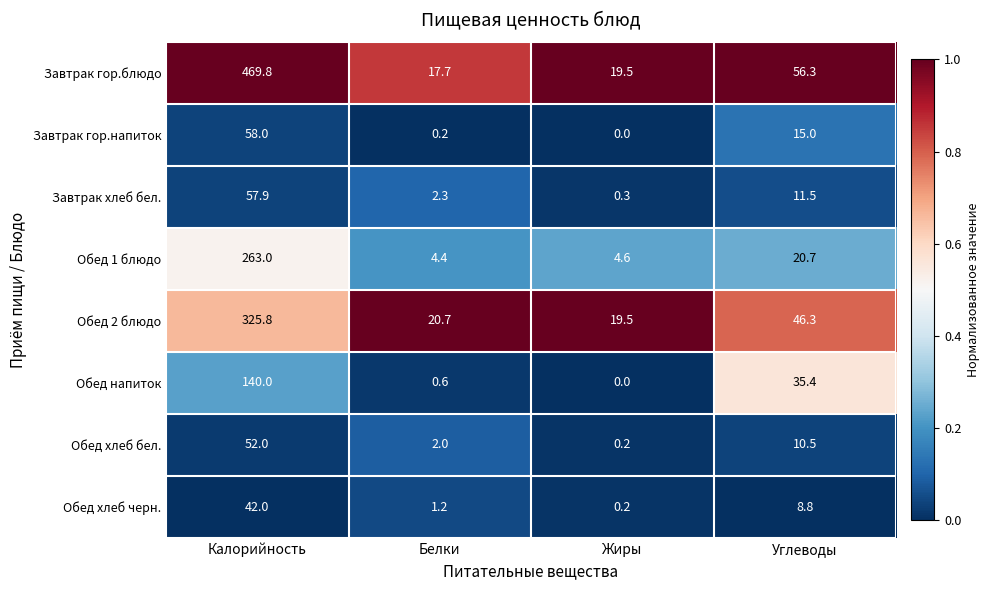

What is the sum of the Завтрак гор.блюдо values at Белки and Углеводы?

74.0